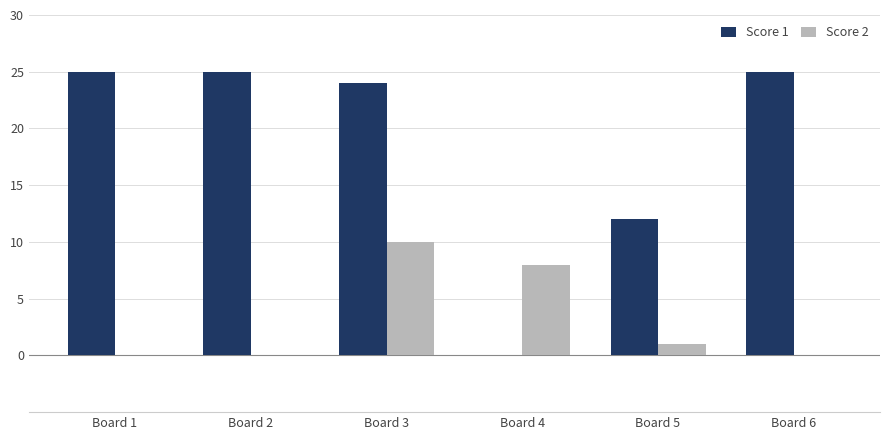

What is the highest value of the Score 1 series?

25